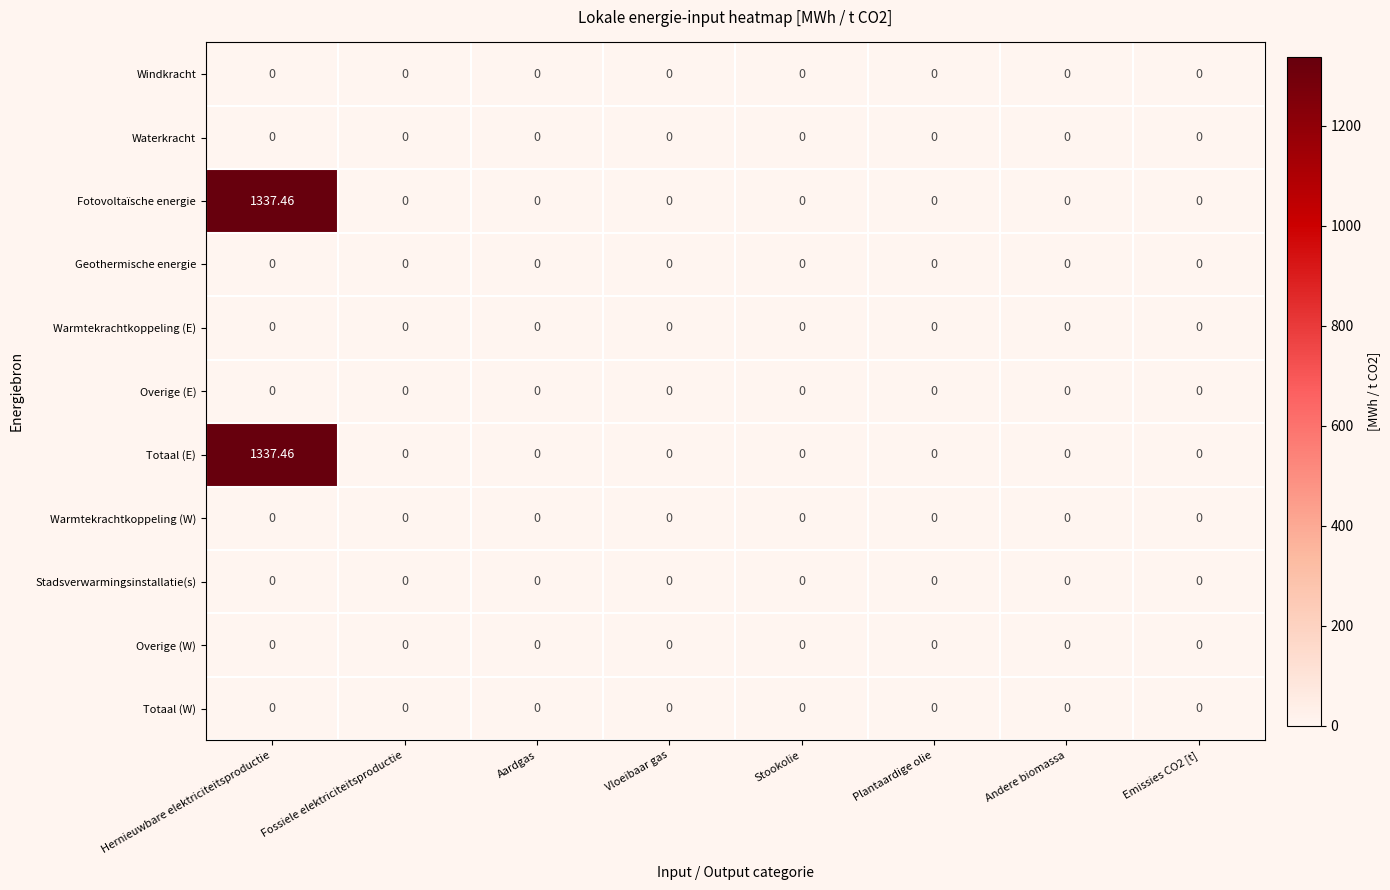

At which category is the sum across all series the highest?

Hernieuwbare elektriciteitsproductie